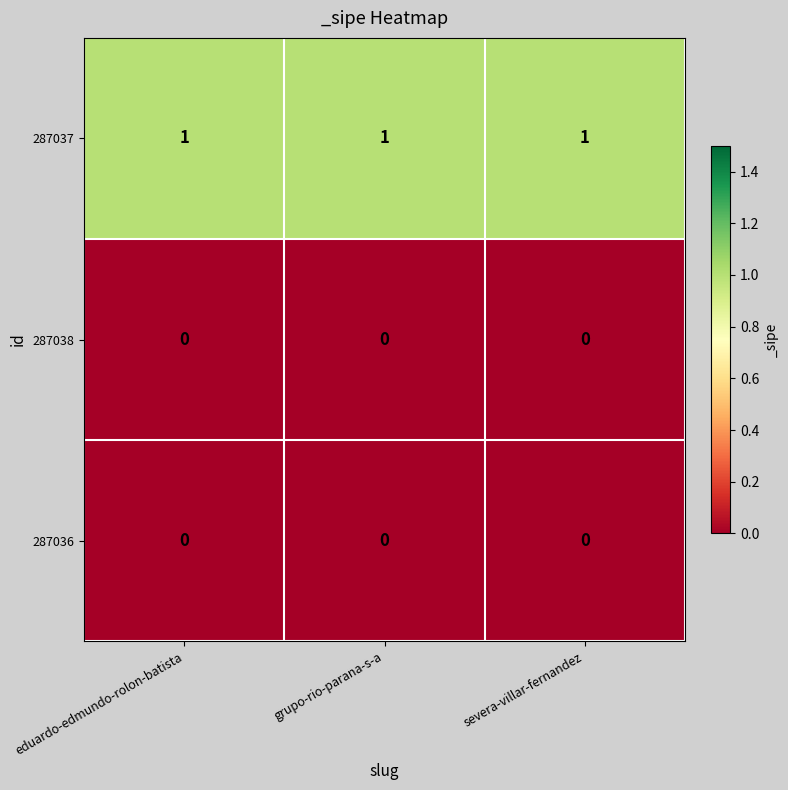

Which series has the largest total across all categories?

287037